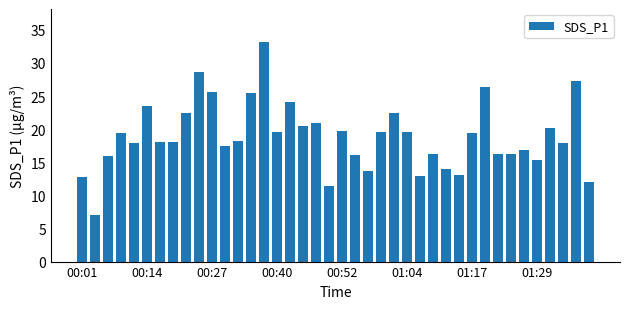

What is the greatest value displayed?

33.2